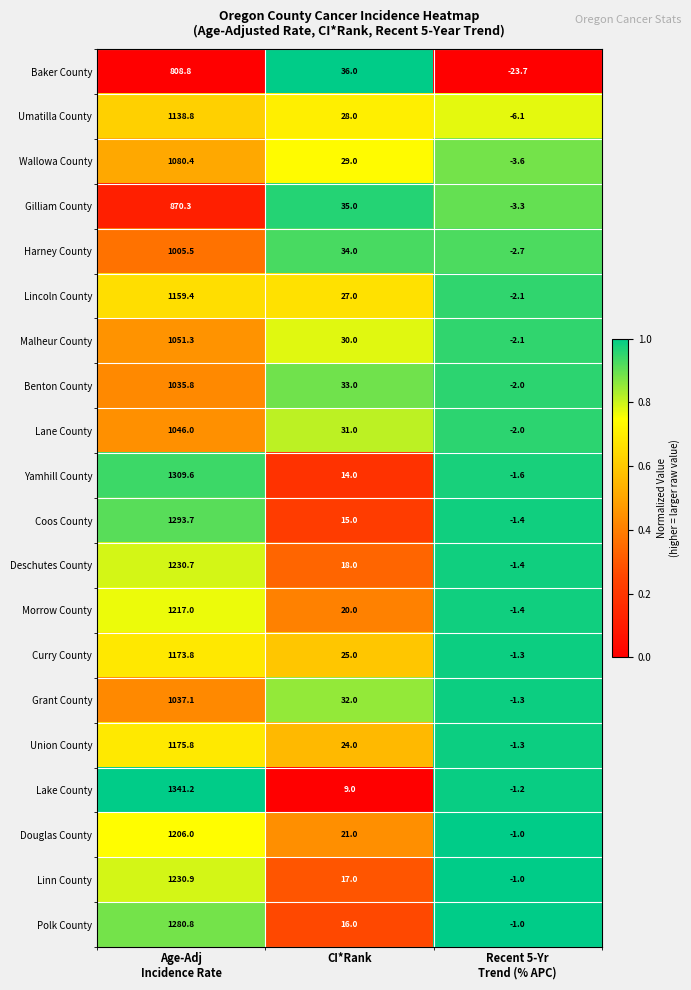

Which series has the largest total across all categories?

Lake County